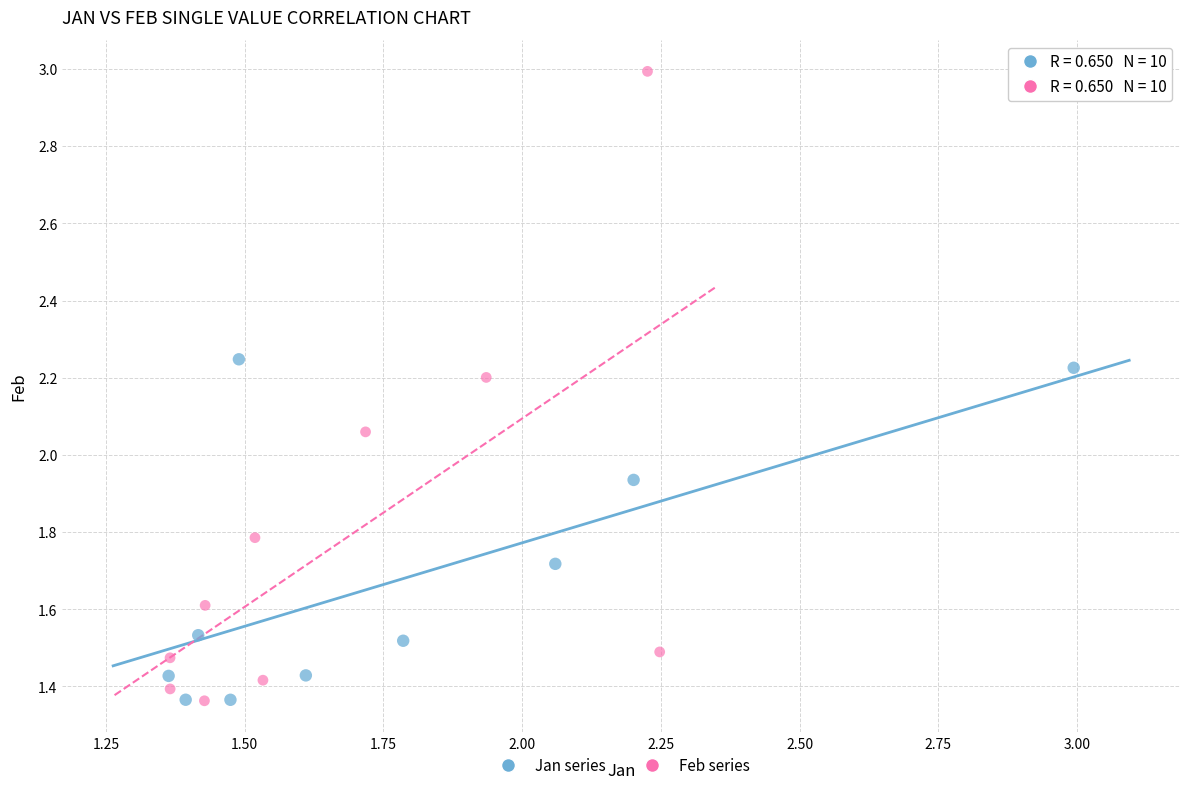

Which series has the widest spread of Y values?

Feb series